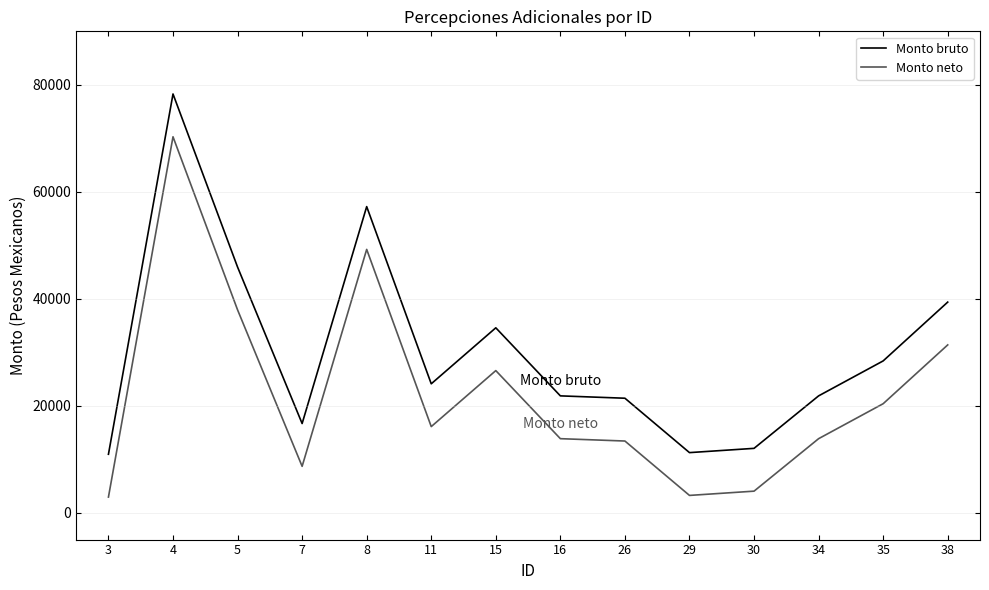

Where does the Monto neto series first go above 16117?

4